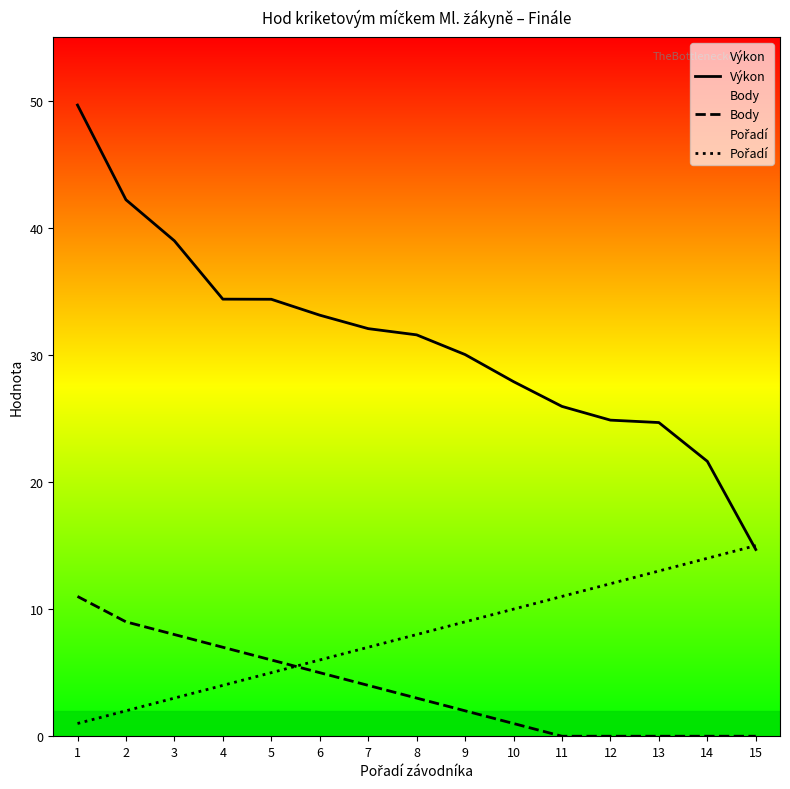

Which series has the largest total across all categories?

Výkon